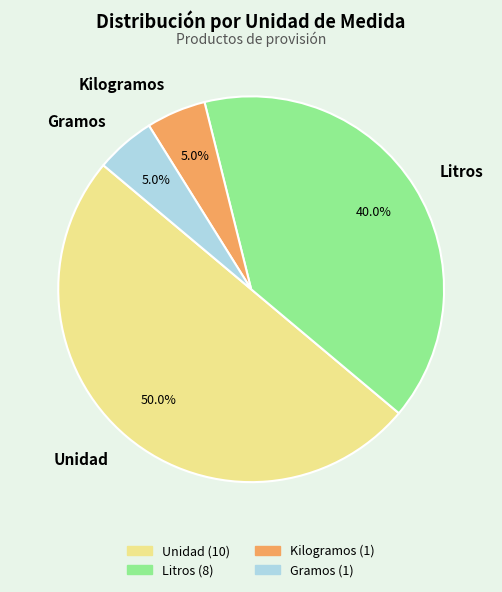

Count the number of slices in the pie.

4